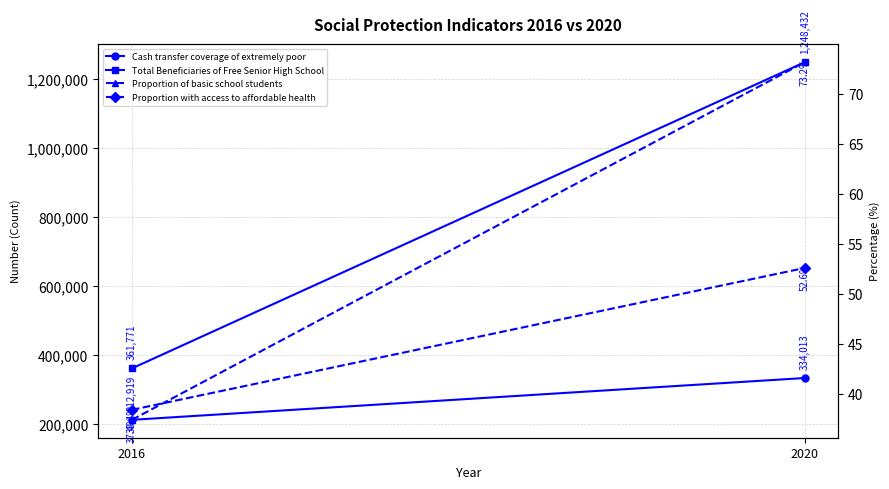

What is the value of the Proportion of basic school students point at the 1st from the left?

37.4